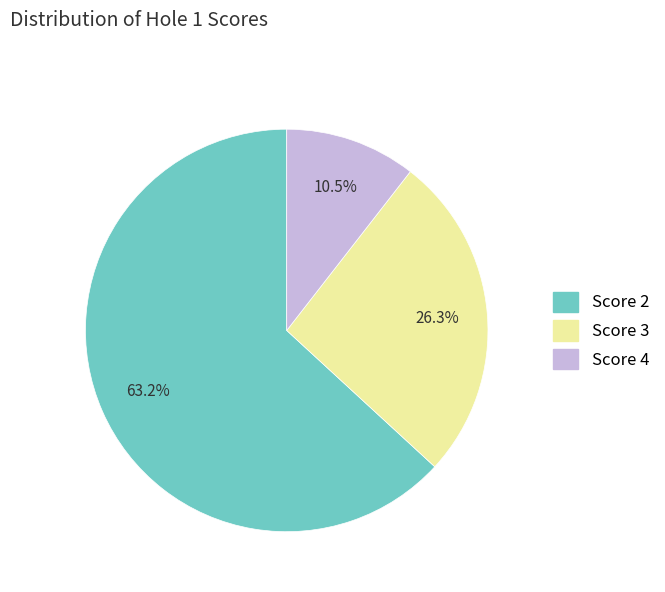

Does any single category account for the majority?

Yes